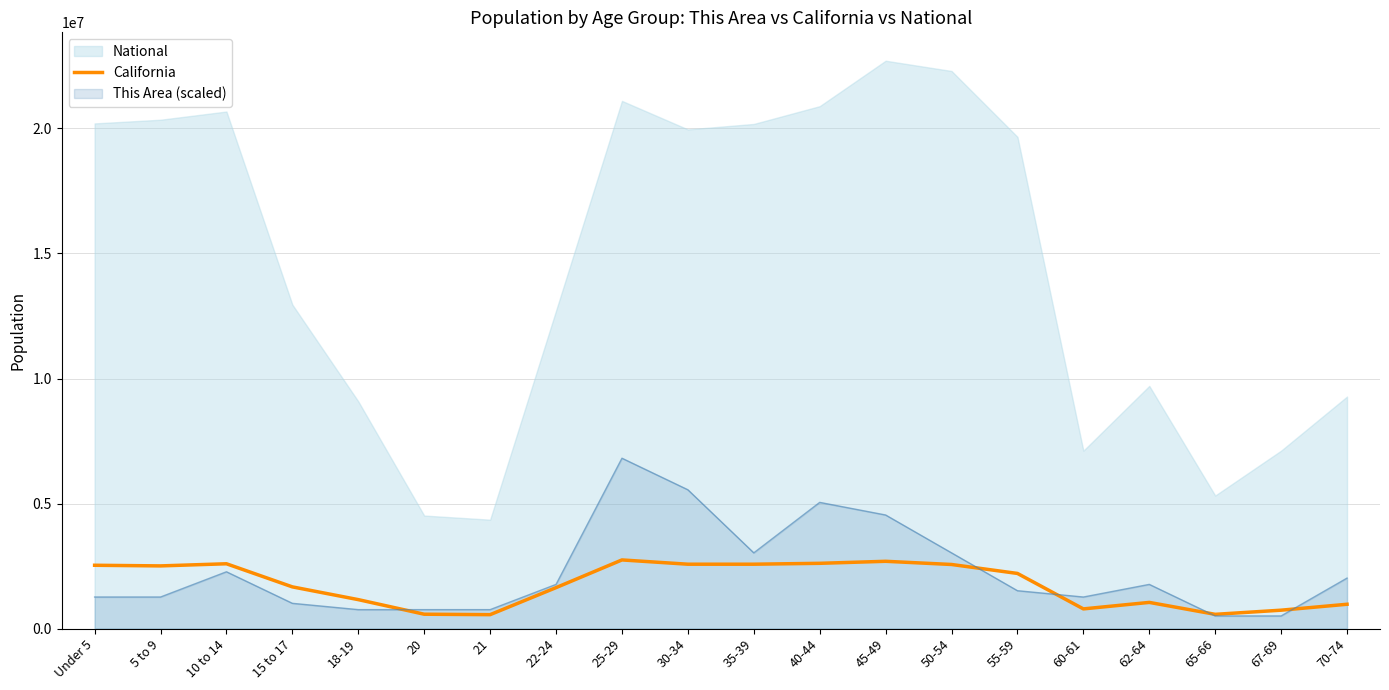

The value of This Area (scaled) at 40-44 is 8291968.6. True or false?

False